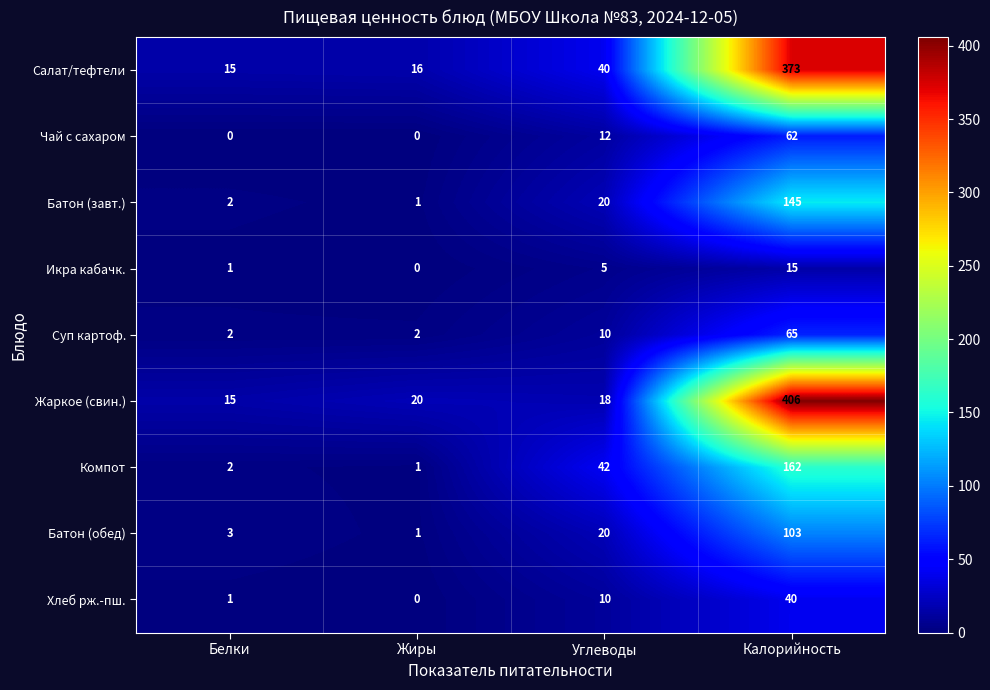

List the labels in order of Салат/тефтели value, largest first.

Калорийность, Углеводы, Жиры, Белки